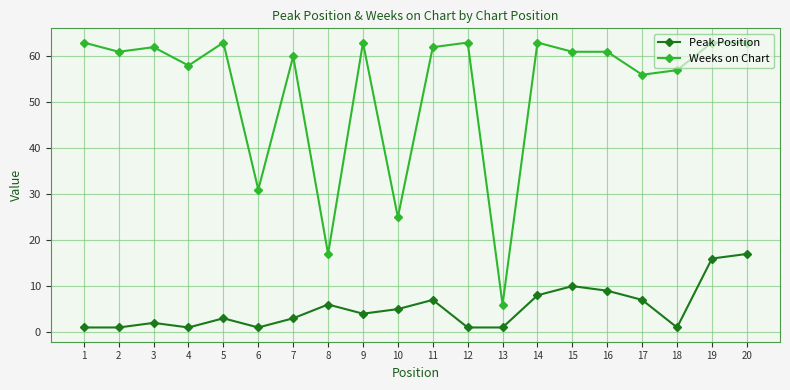

How many series are shown in this chart?

2